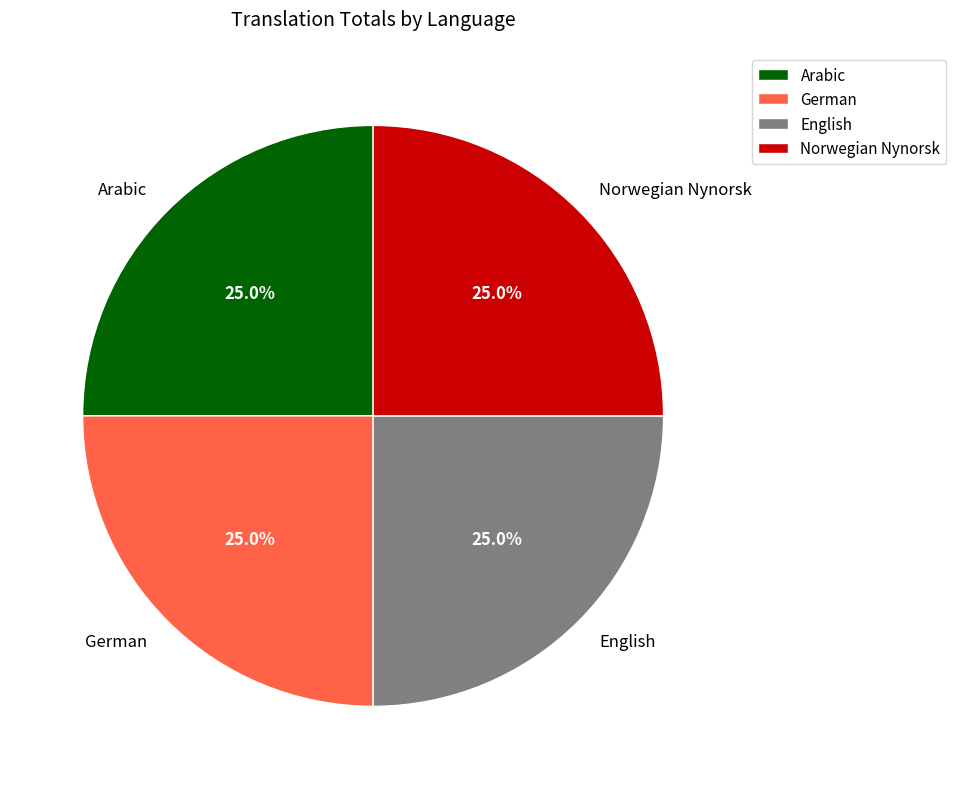

What is the total percentage of English and Norwegian Nynorsk?

50.0%